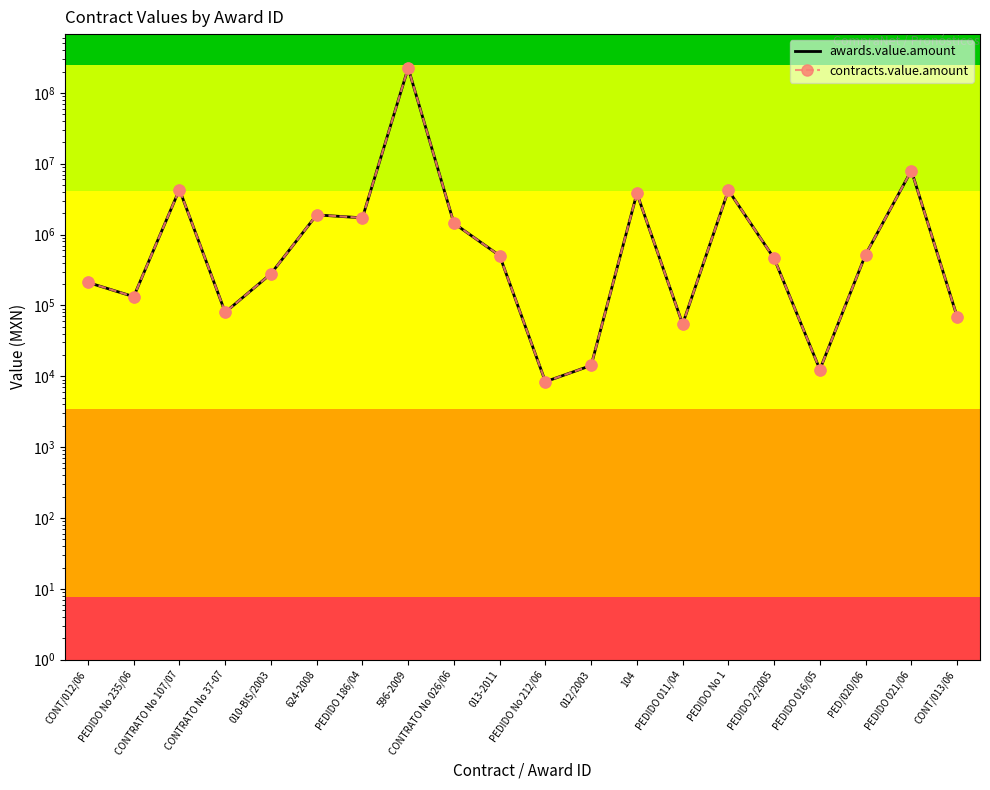

Which series contains the highest Y value?

awards.value.amount